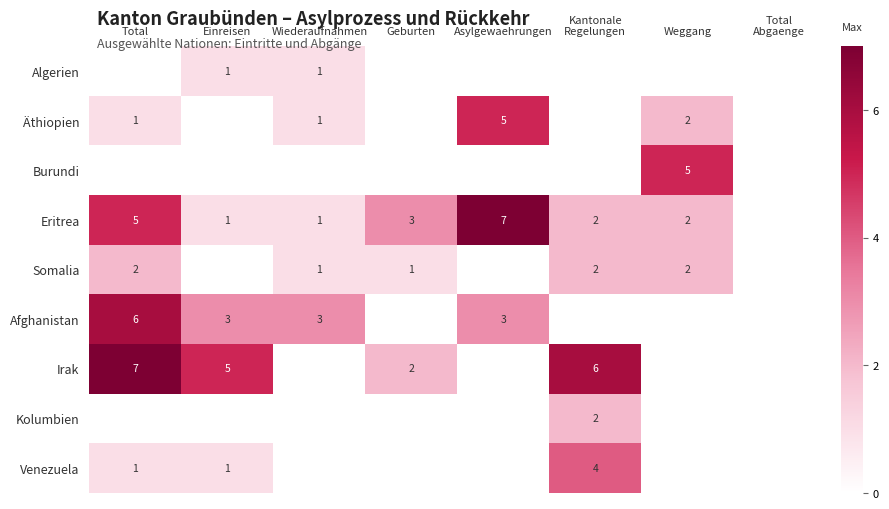

What is the total value across all series at Kantonale
Regelungen?

16